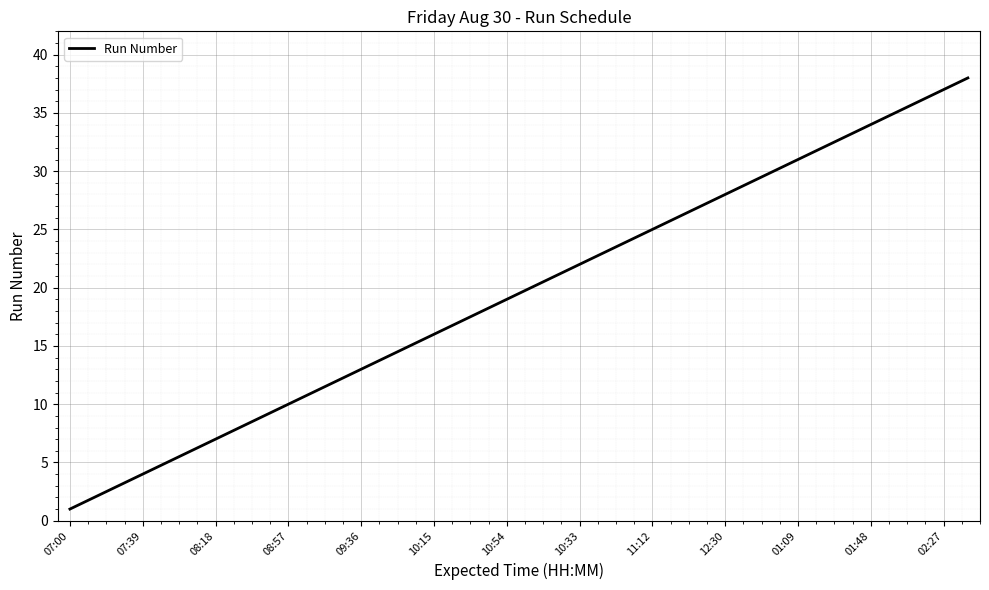

What is the greatest value displayed?

38